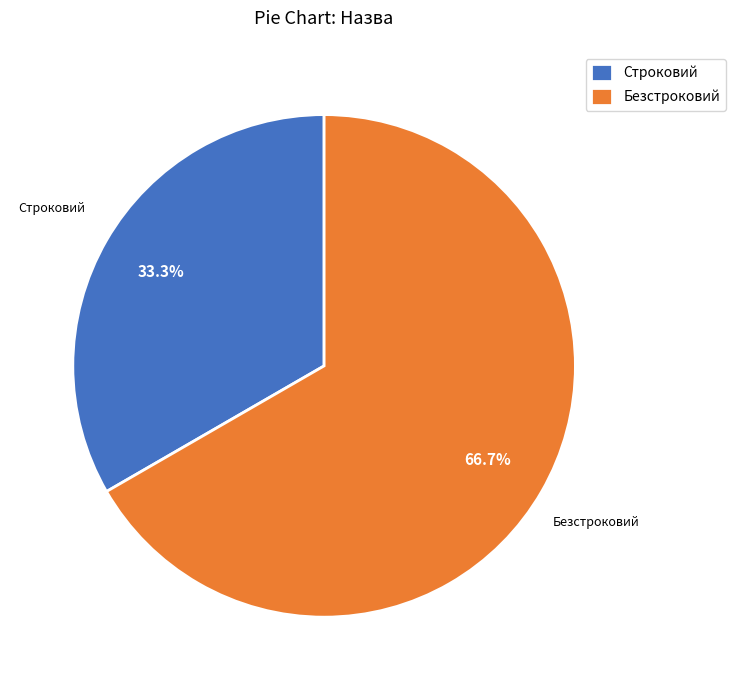

Which slice is the smallest?

Строковий